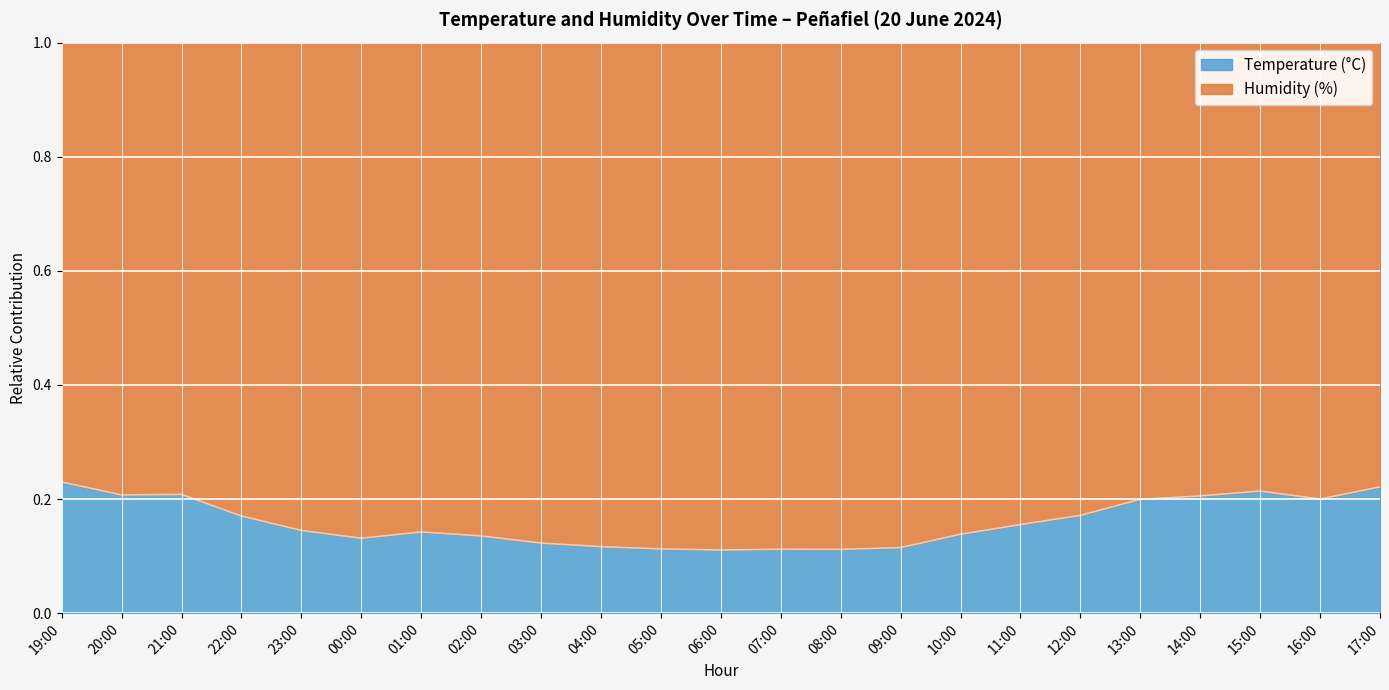

Reading left to right, extract all data points from this chart.

0.2	0.2	0.2	0.2	0.1	0.1	0.1	0.1	0.1	0.1	0.1	0.1	0.1	0.1	0.1	0.1	0.2	0.2	0.2	0.2	0.2	0.2	0.2